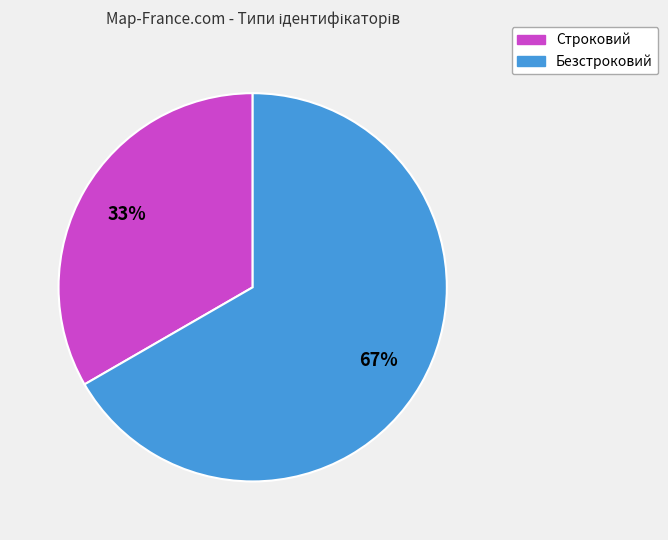

The Безстроковий slice represents 55% of the pie. True or false?

False